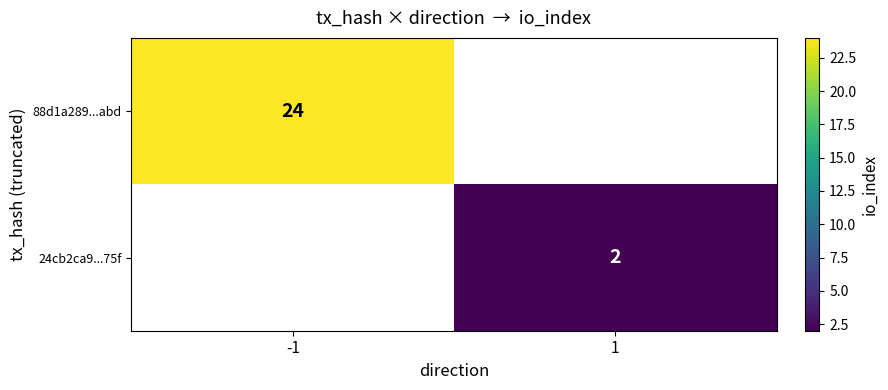

True or false: 24cb2ca9...75f has a value of 1 at 1.

False